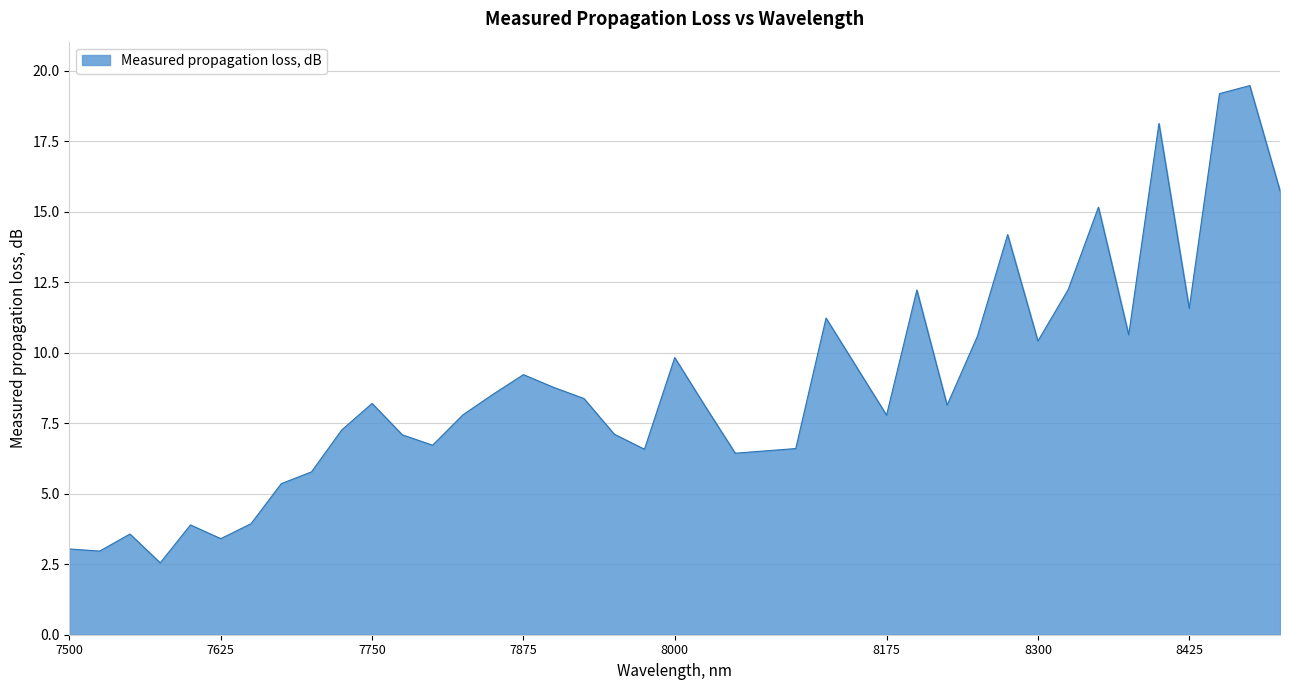

How many values exceed 8?

21